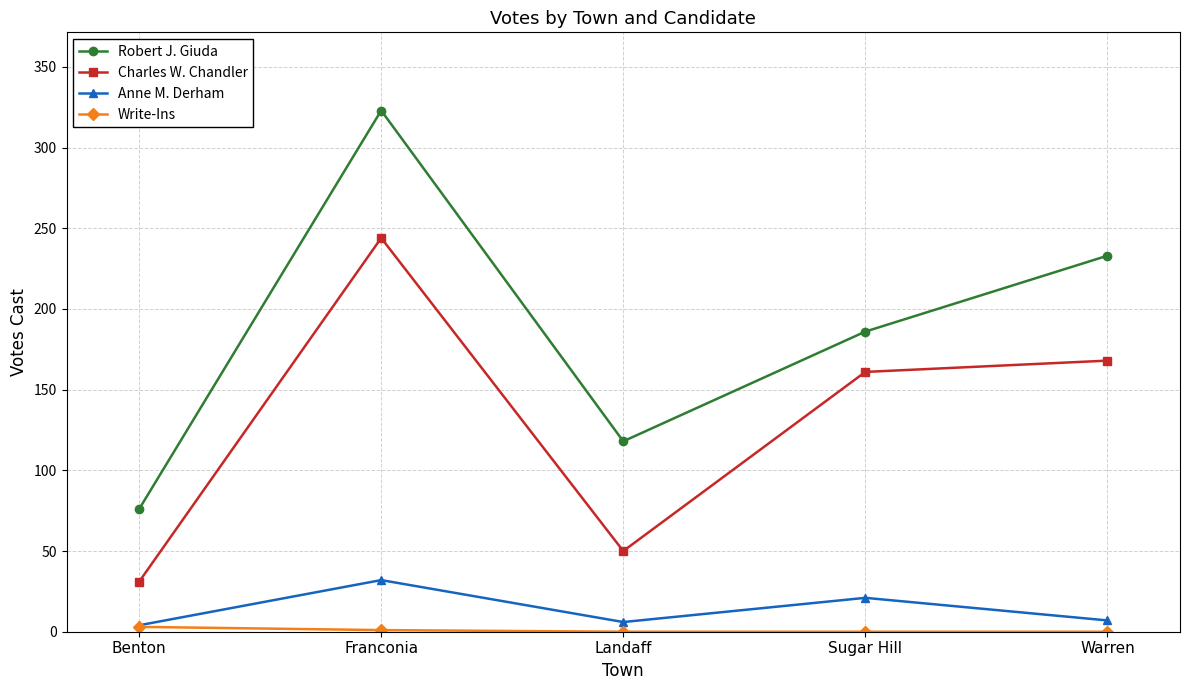

What is the difference between the highest and lowest values at Franconia?

322